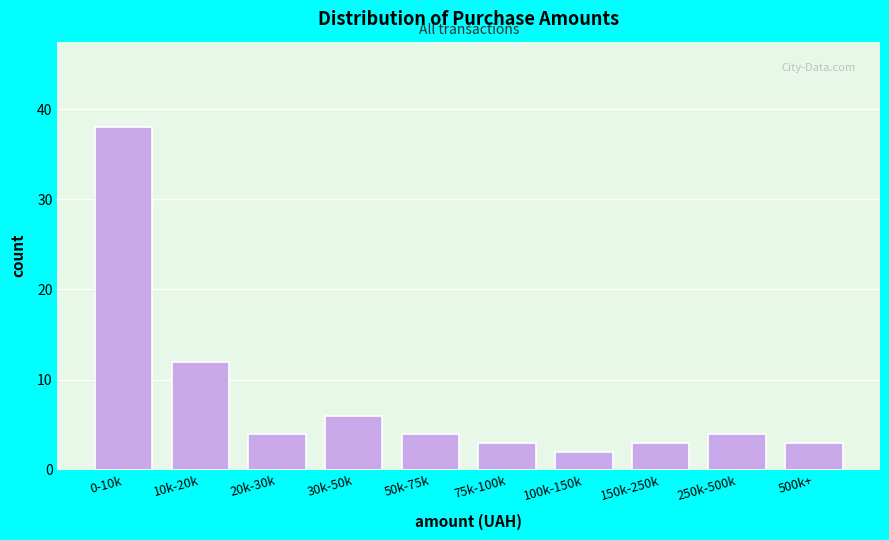

Reading left to right, extract all data points from this chart.

38	12	4	6	4	3	2	3	4	3